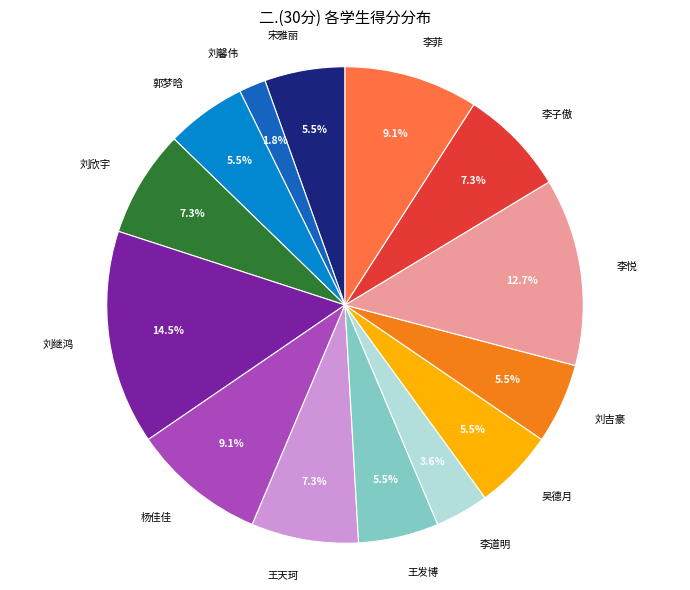

Count the number of slices in the pie.

14